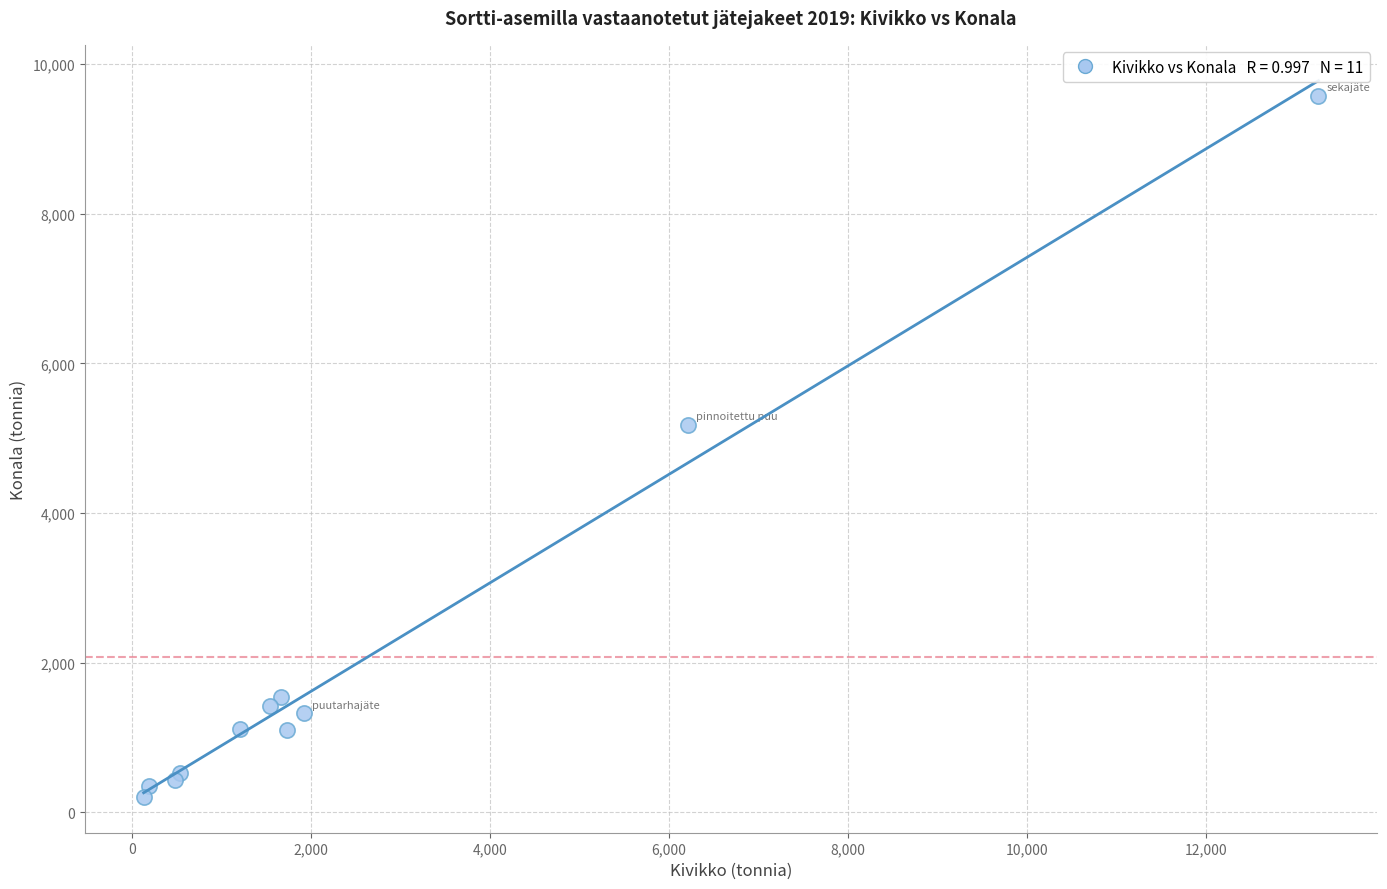

What Y value in the scatter plot is closest to 4893?

5178.3